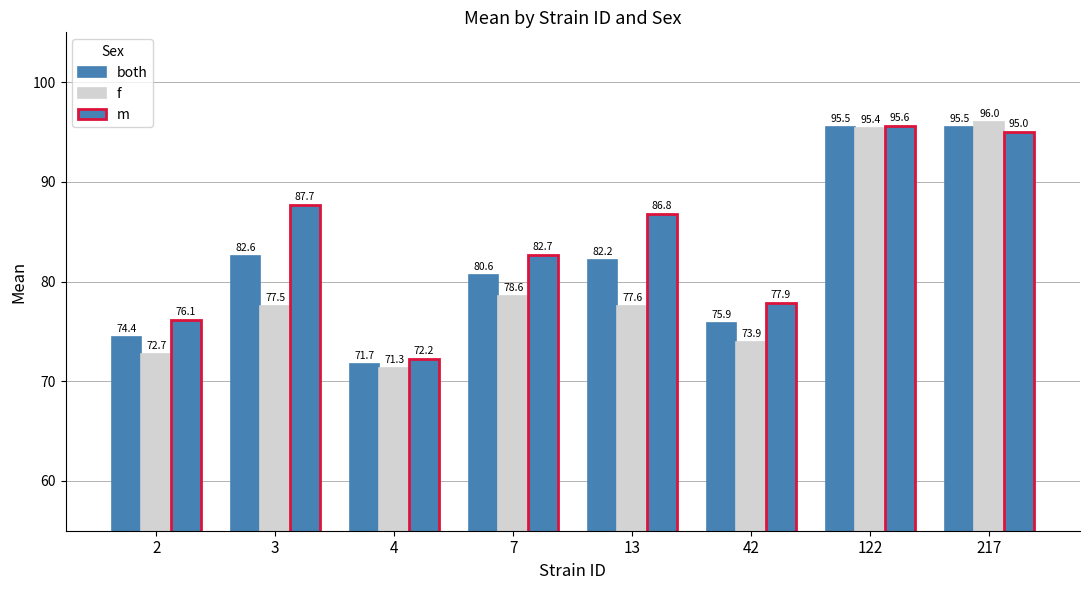

Is the value of m at 2 greater than the value of both at 217?

No